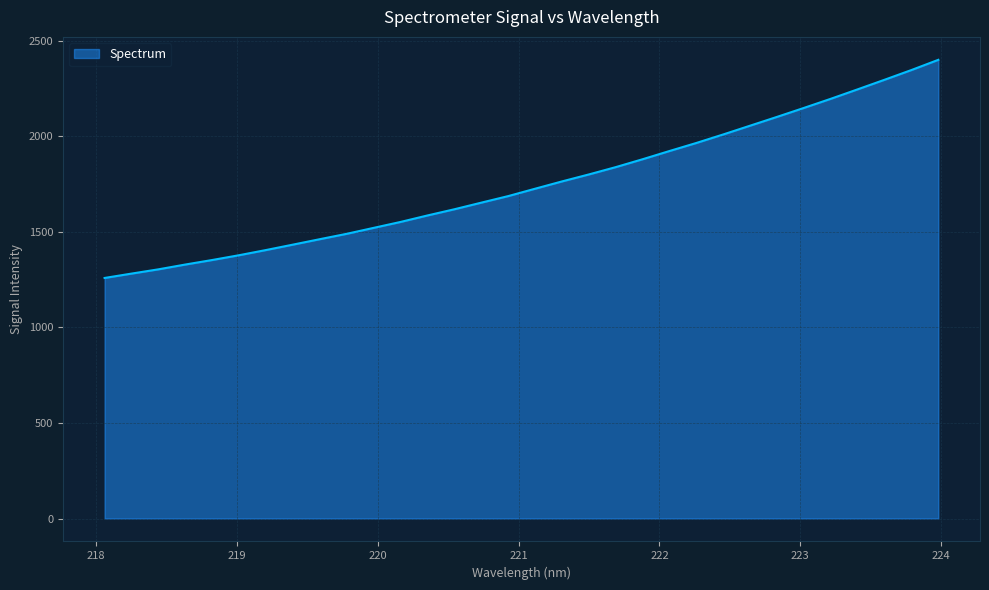

Does the chart display data point markers on the line(s)?

No